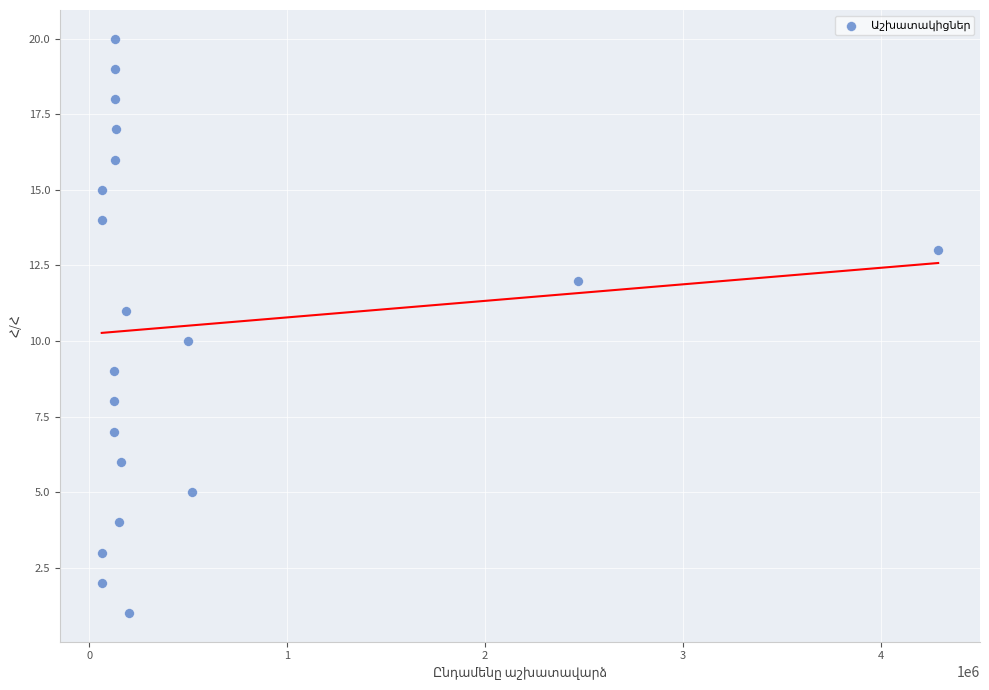

What is the range of Y values (max minus min)?

19